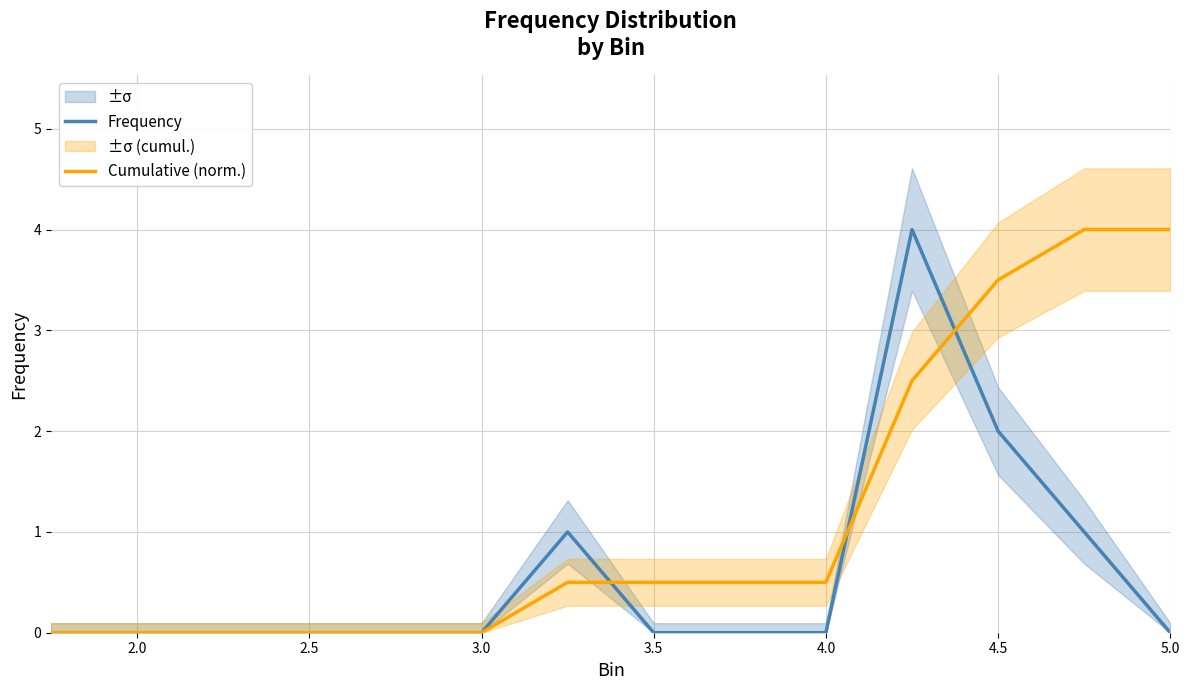

How many positive values does the Cumulative (norm.) series have?

8